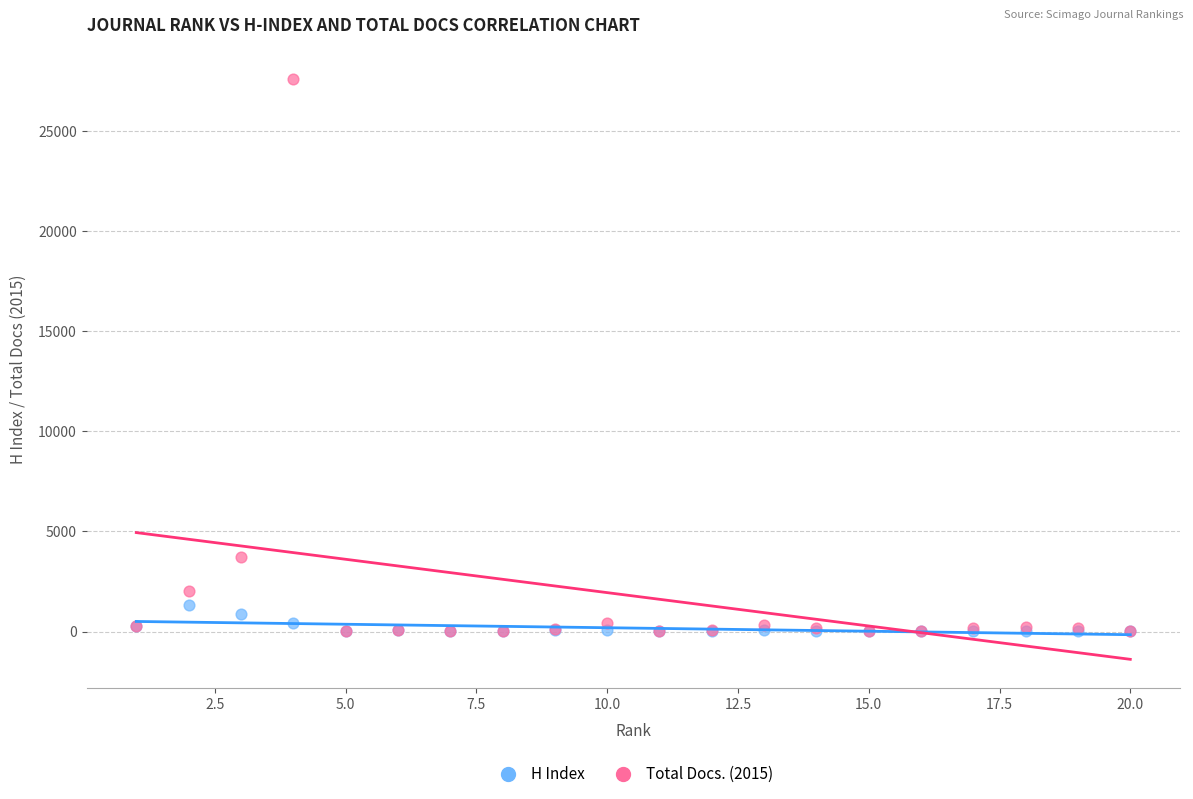

Across all series, what Y value is closest to 13797?

3723